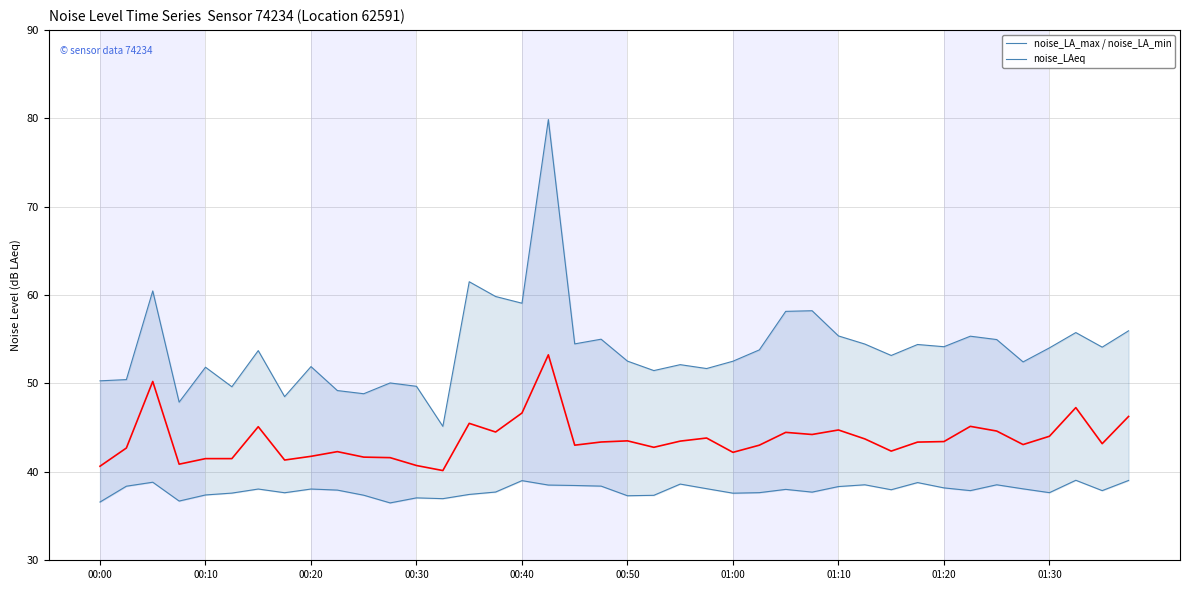

Is it true that noise_LA_max equals 21.4 at 25?

False